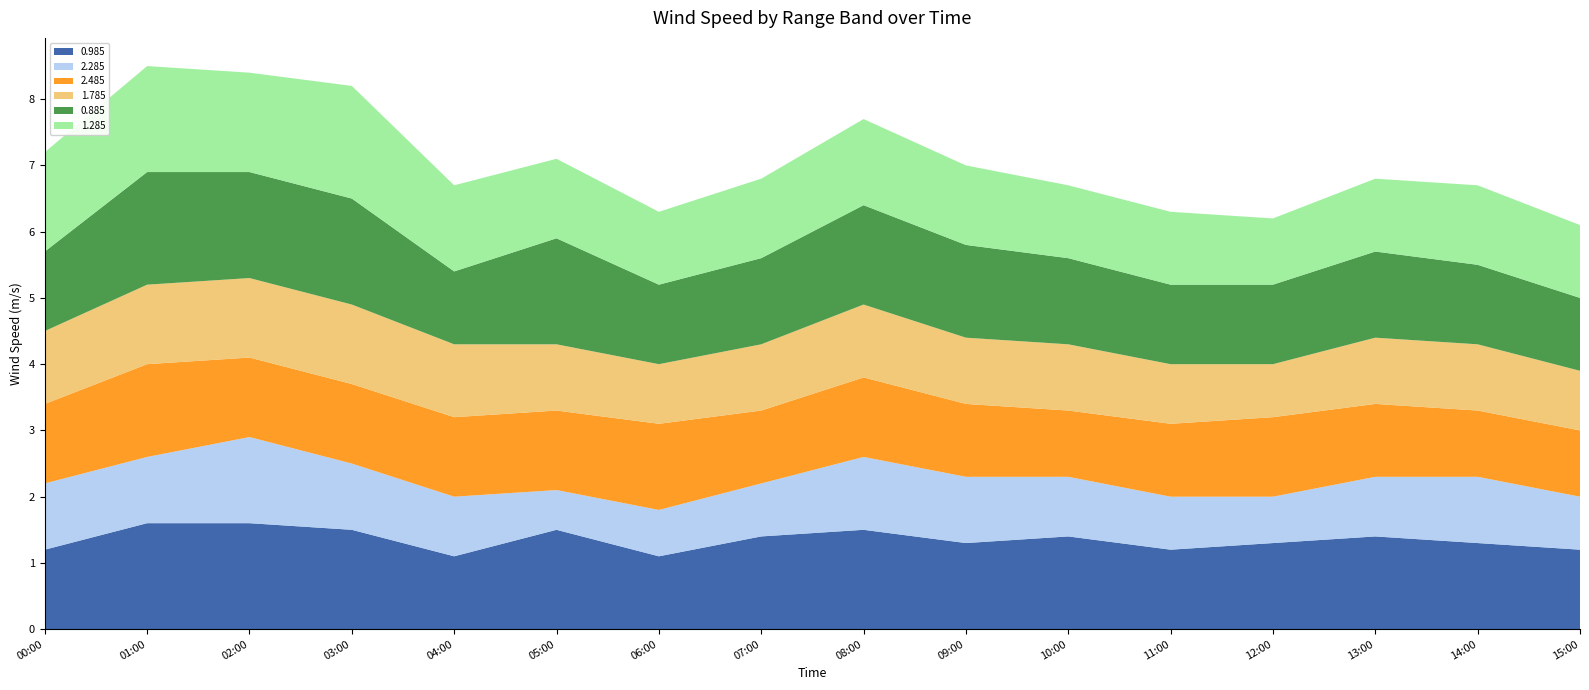

Reading left to right, list all the values displayed in this chart.

0.985: 2021/11/28 00:00=1.2	2021/11/28 01:00=1.6	2021/11/28 02:00=1.6	2021/11/28 03:00=1.5	2021/11/28 04:00=1.1	2021/11/28 05:00=1.5	2021/11/28 06:00=1.1	2021/11/28 07:00=1.4	2021/11/28 08:00=1.5	2021/11/28 09:00=1.3	2021/11/28 10:00=1.4	2021/11/28 11:00=1.2	2021/11/28 12:00=1.3	2021/11/28 13:00=1.4	2021/11/28 14:00=1.3	2021/11/28 15:00=1.2
2.285: 2021/11/28 00:00=1.0	2021/11/28 01:00=1.0	2021/11/28 02:00=1.3	2021/11/28 03:00=1.0	2021/11/28 04:00=0.9	2021/11/28 05:00=0.6	2021/11/28 06:00=0.7	2021/11/28 07:00=0.8	2021/11/28 08:00=1.1	2021/11/28 09:00=1.0	2021/11/28 10:00=0.9	2021/11/28 11:00=0.8	2021/11/28 12:00=0.7	2021/11/28 13:00=0.9	2021/11/28 14:00=1.0	2021/11/28 15:00=0.8
2.485: 2021/11/28 00:00=1.2	2021/11/28 01:00=1.4	2021/11/28 02:00=1.2	2021/11/28 03:00=1.2	2021/11/28 04:00=1.2	2021/11/28 05:00=1.2	2021/11/28 06:00=1.3	2021/11/28 07:00=1.1	2021/11/28 08:00=1.2	2021/11/28 09:00=1.1	2021/11/28 10:00=1.0	2021/11/28 11:00=1.1	2021/11/28 12:00=1.2	2021/11/28 13:00=1.1	2021/11/28 14:00=1.0	2021/11/28 15:00=1.0
1.785: 2021/11/28 00:00=1.1	2021/11/28 01:00=1.2	2021/11/28 02:00=1.2	2021/11/28 03:00=1.2	2021/11/28 04:00=1.1	2021/11/28 05:00=1.0	2021/11/28 06:00=0.9	2021/11/28 07:00=1.0	2021/11/28 08:00=1.1	2021/11/28 09:00=1.0	2021/11/28 10:00=1.0	2021/11/28 11:00=0.9	2021/11/28 12:00=0.8	2021/11/28 13:00=1.0	2021/11/28 14:00=1.0	2021/11/28 15:00=0.9
0.885: 2021/11/28 00:00=1.2	2021/11/28 01:00=1.7	2021/11/28 02:00=1.6	2021/11/28 03:00=1.6	2021/11/28 04:00=1.1	2021/11/28 05:00=1.6	2021/11/28 06:00=1.2	2021/11/28 07:00=1.3	2021/11/28 08:00=1.5	2021/11/28 09:00=1.4	2021/11/28 10:00=1.3	2021/11/28 11:00=1.2	2021/11/28 12:00=1.2	2021/11/28 13:00=1.3	2021/11/28 14:00=1.2	2021/11/28 15:00=1.1
1.285: 2021/11/28 00:00=1.5	2021/11/28 01:00=1.6	2021/11/28 02:00=1.5	2021/11/28 03:00=1.7	2021/11/28 04:00=1.3	2021/11/28 05:00=1.2	2021/11/28 06:00=1.1	2021/11/28 07:00=1.2	2021/11/28 08:00=1.3	2021/11/28 09:00=1.2	2021/11/28 10:00=1.1	2021/11/28 11:00=1.1	2021/11/28 12:00=1.0	2021/11/28 13:00=1.1	2021/11/28 14:00=1.2	2021/11/28 15:00=1.1